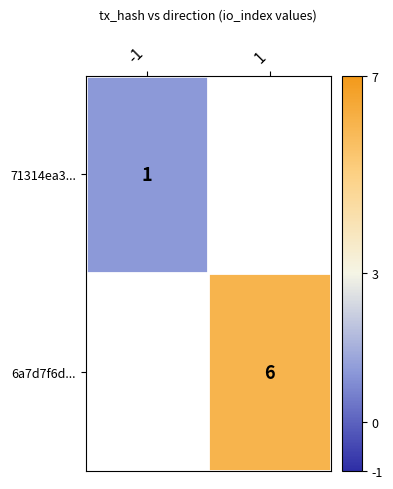

Which label corresponds to the largest value in the chart?

1